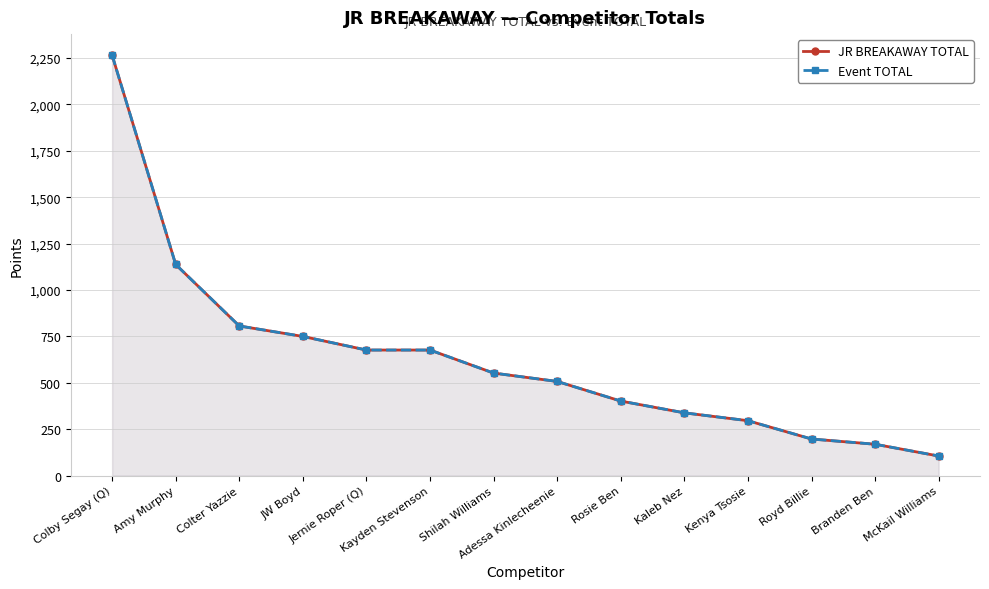

Reading left to right, transcribe all the data shown in this chart.

JR BREAKAWAY TOTAL: 2265.9	1137.9	806.5	750.1	676.8	676.8	552.7	507.6	401.9	338.4	296.1	197.4	169.2	105.8
Event TOTAL: 2265.9	1137.9	806.5	750.1	676.8	676.8	552.7	507.6	401.9	338.4	296.1	197.4	169.2	105.8